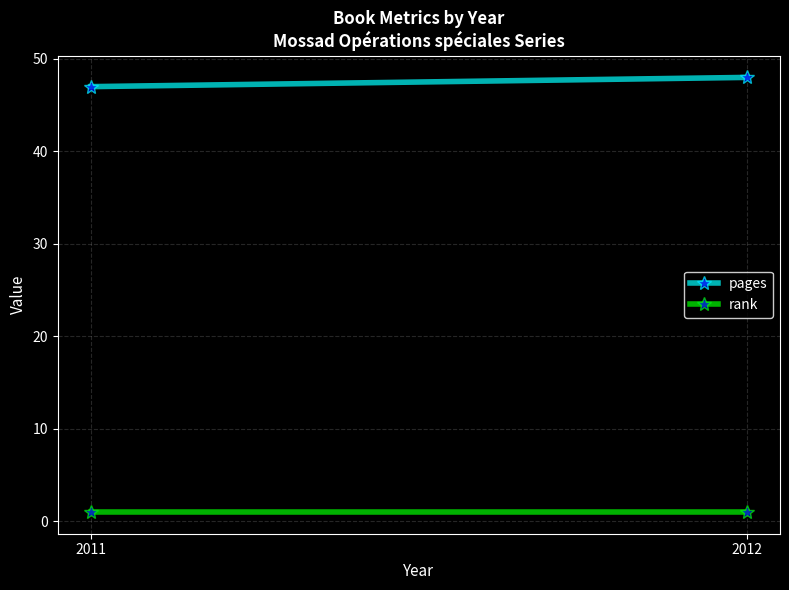

What is the smallest value displayed?

1